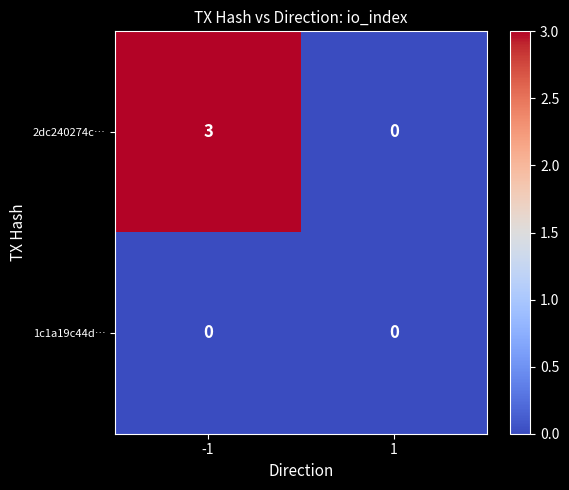

Which series has the largest total across all categories?

2dc240274c…